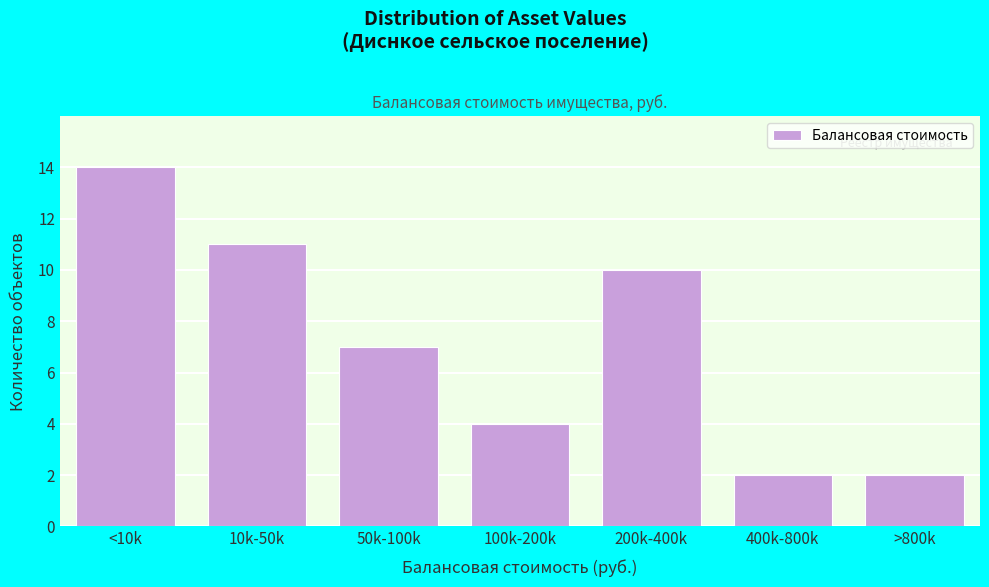

Reading left to right, list all the values displayed in this chart.

14	11	7	4	10	2	2